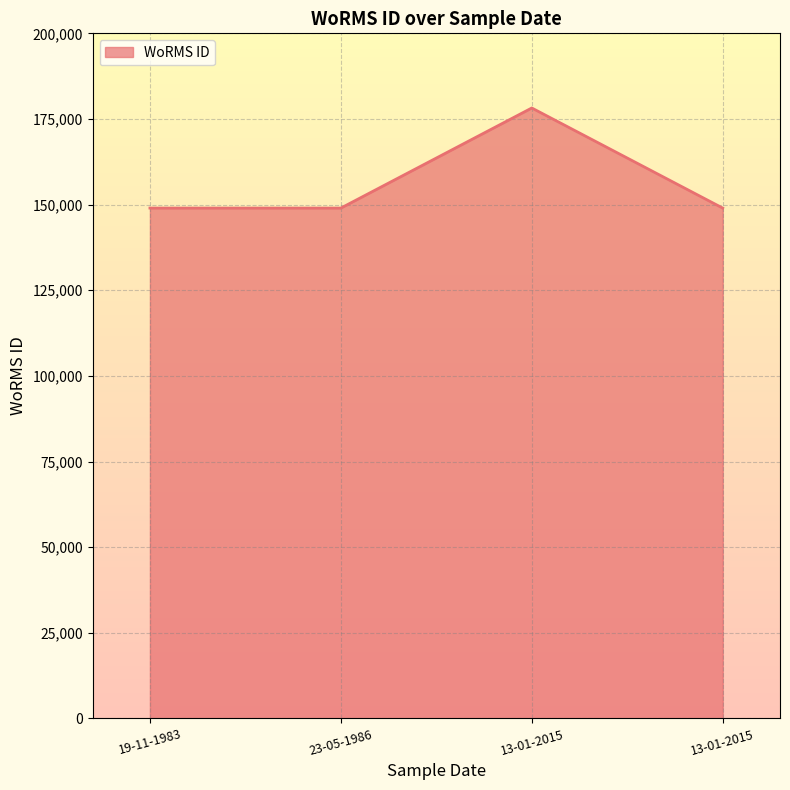

How many categories are shown in the chart?

4